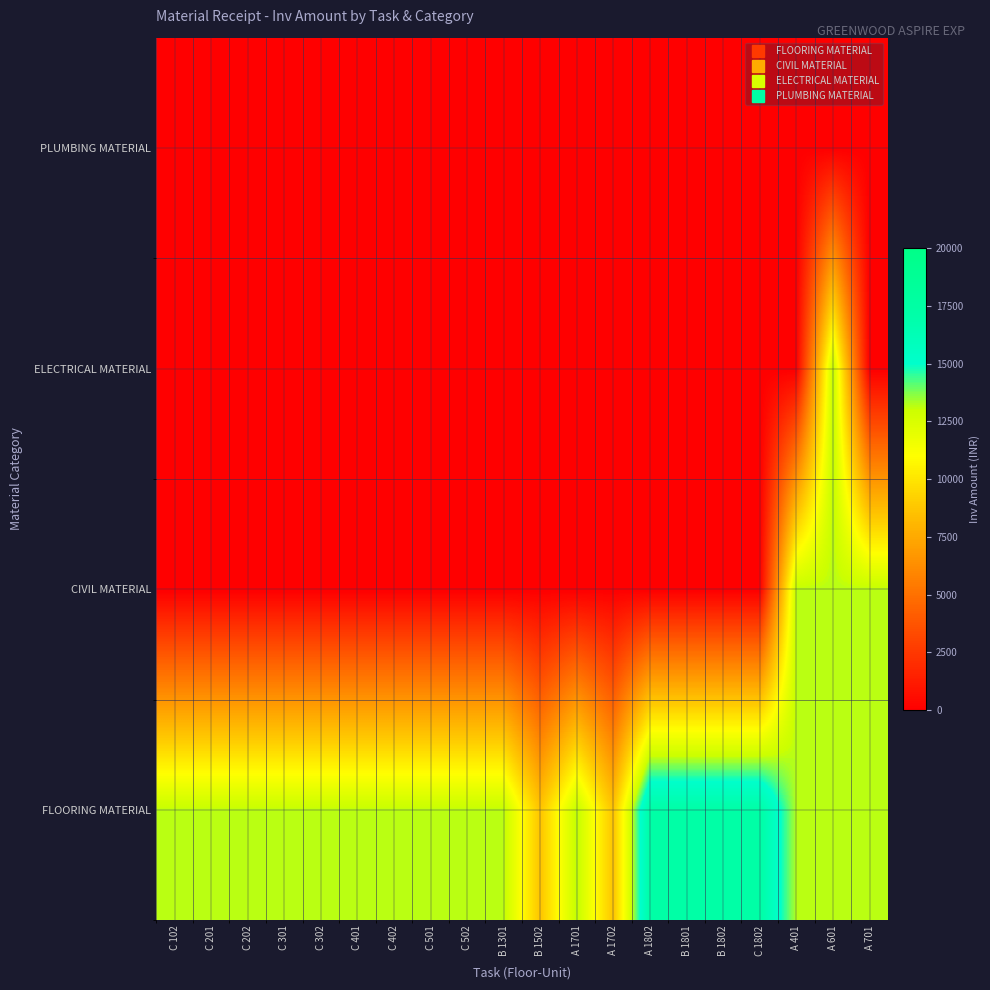

Reading left to right, extract all data points from this chart.

FLOORING MATERIAL: C 102=13200	C 201=13200	C 202=13200	C 301=13200	C 302=13200	C 401=13200	C 402=13200	C 501=13200	C 502=13200	B 1301=13200	B 1502=8700	A 1701=13200	A 1702=8700	A 1802=17280	B 1801=17280	B 1802=17280	C 1802=17280	A 401=13200	A 601=13200	A 701=13200
CIVIL MATERIAL: C 102=0	C 201=0	C 202=0	C 301=0	C 302=0	C 401=0	C 402=0	C 501=0	C 502=0	B 1301=0	B 1502=0	A 1701=0	A 1702=0	A 1802=0	B 1801=0	B 1802=0	C 1802=0	A 401=13200	A 601=13200	A 701=13200
ELECTRICAL MATERIAL: C 102=0	C 201=0	C 202=0	C 301=0	C 302=0	C 401=0	C 402=0	C 501=0	C 502=0	B 1301=0	B 1502=0	A 1701=0	A 1702=0	A 1802=0	B 1801=0	B 1802=0	C 1802=0	A 401=0	A 601=13200	A 701=0
PLUMBING MATERIAL: C 102=0	C 201=0	C 202=0	C 301=0	C 302=0	C 401=0	C 402=0	C 501=0	C 502=0	B 1301=0	B 1502=0	A 1701=0	A 1702=0	A 1802=0	B 1801=0	B 1802=0	C 1802=0	A 401=0	A 601=0	A 701=0